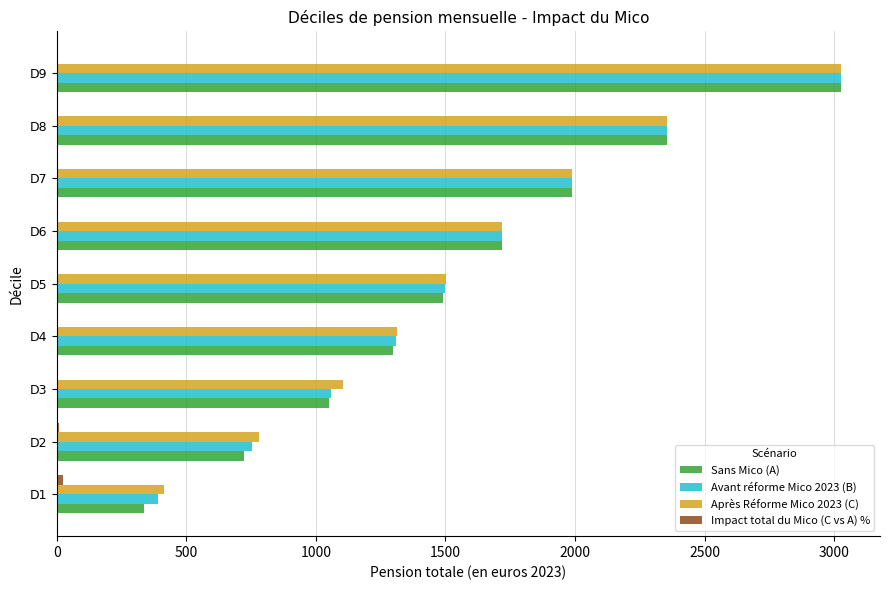

Which category has the highest value across all series?

D9